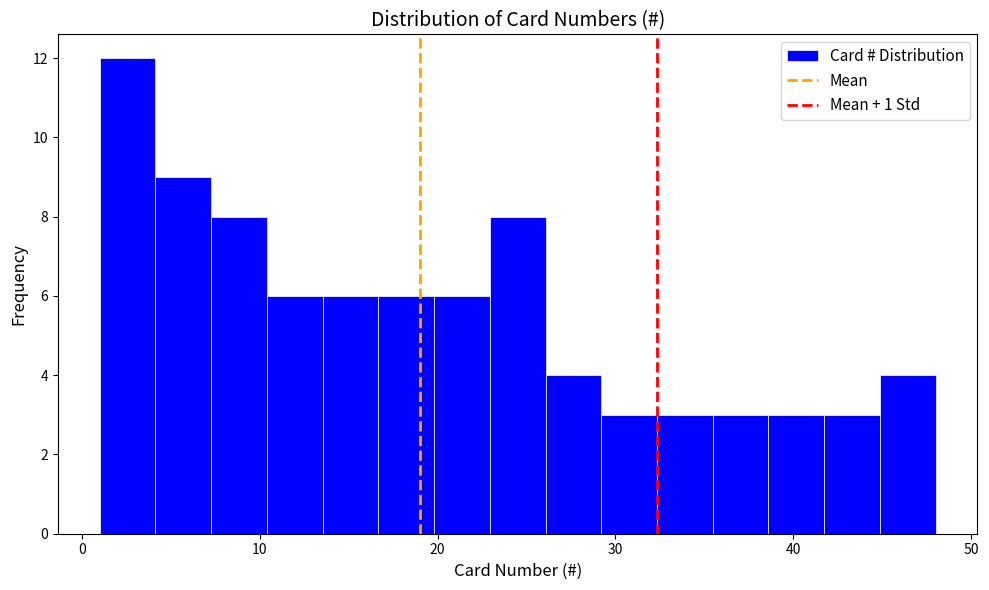

Around what value on the x-axis is the tallest bar? Give the approximate position of its centre, as read against the axis.

3